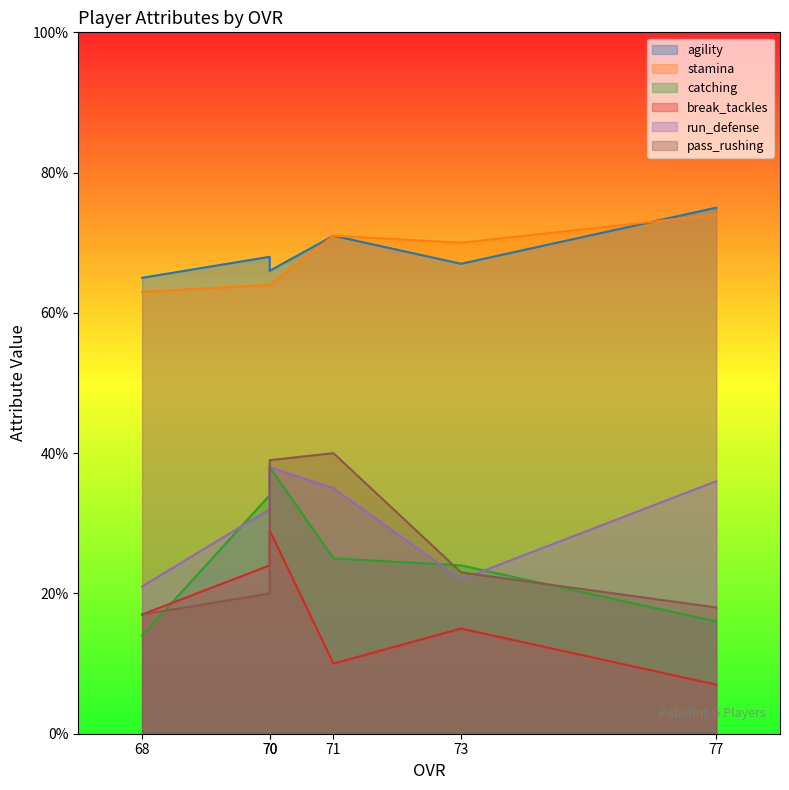

How many categories are shown in the chart?

6